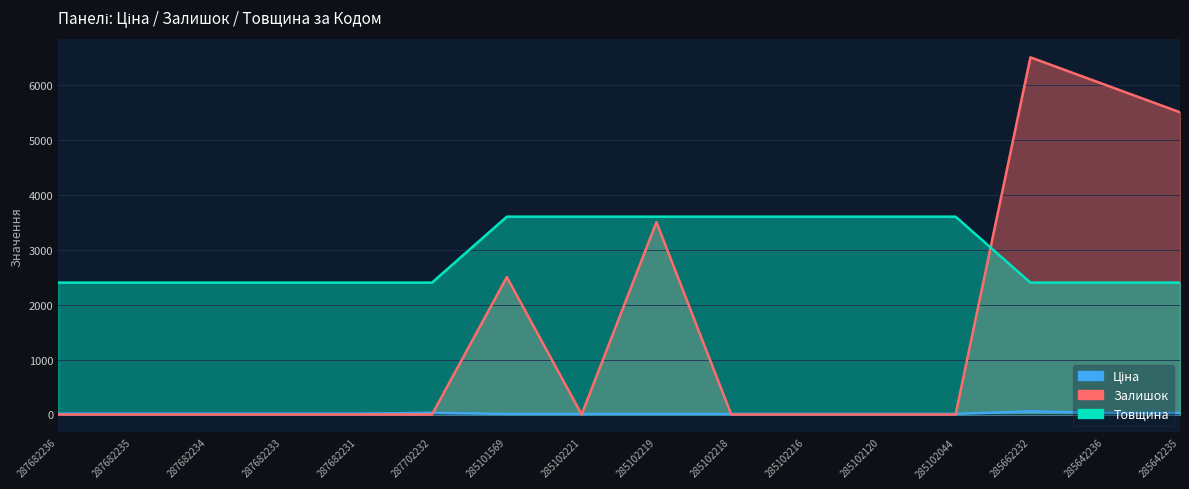

Does the chart display data point markers on the line(s)?

No